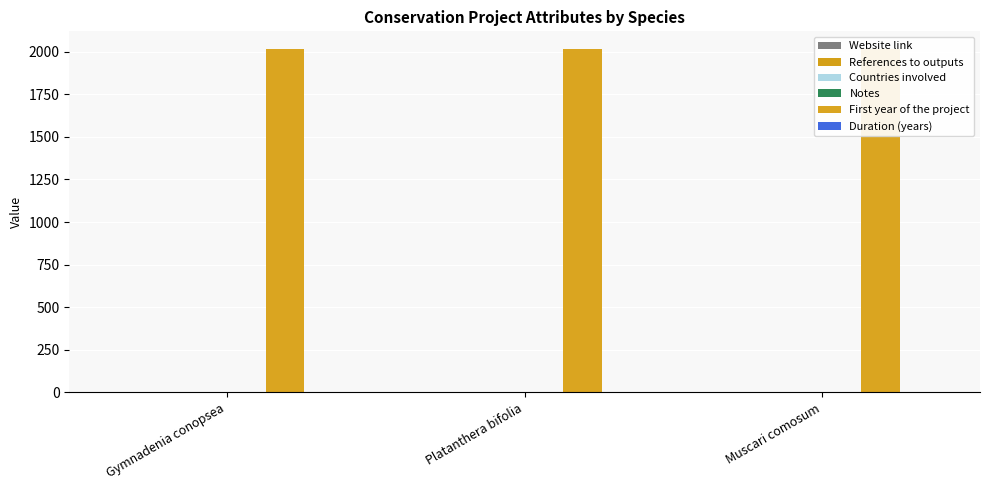

True or false: References to outputs has a value of 0 at Muscari comosum.

True